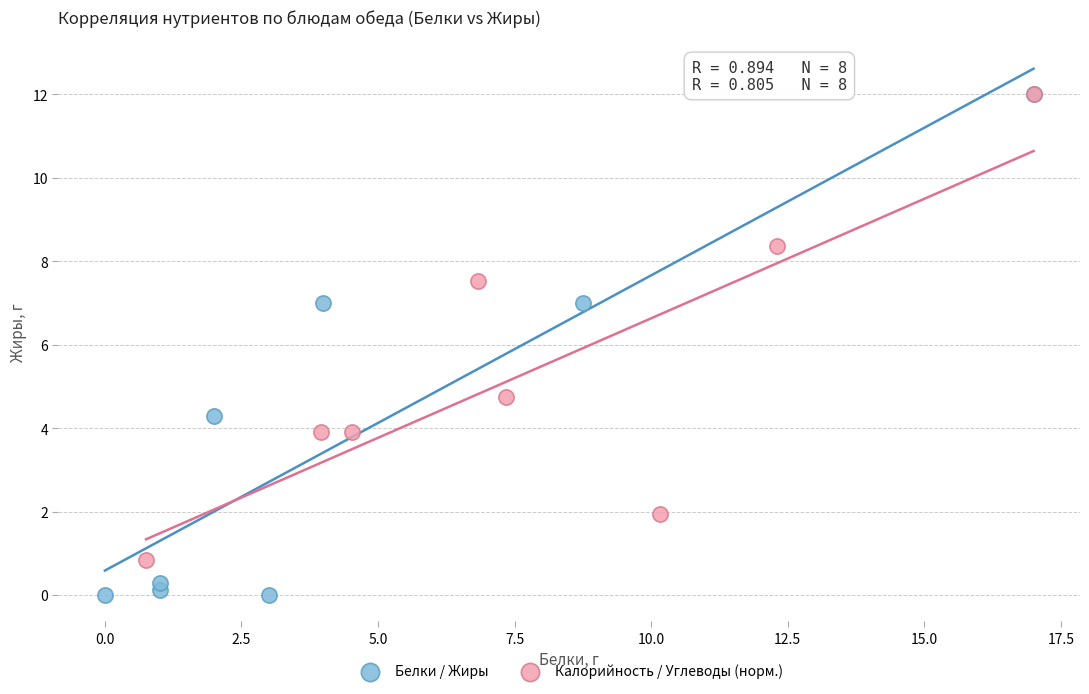

Which series has the largest Y range (max minus min)?

Белки / Жиры